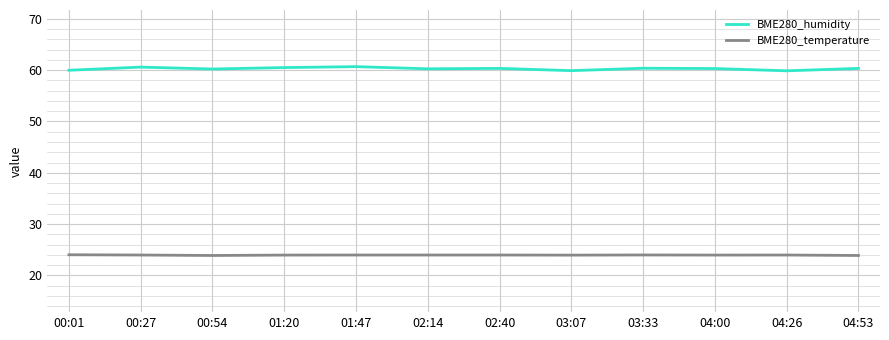

Which series has the widest spread of values?

BME280_humidity